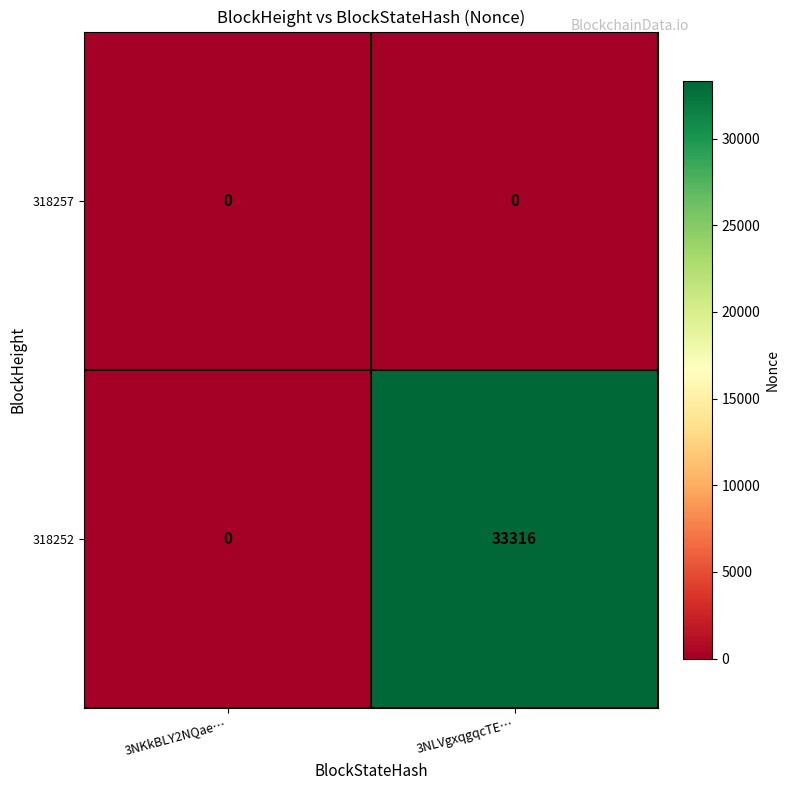

At which label is 318252 closest to 16658?

3NKkBLY2NQae…